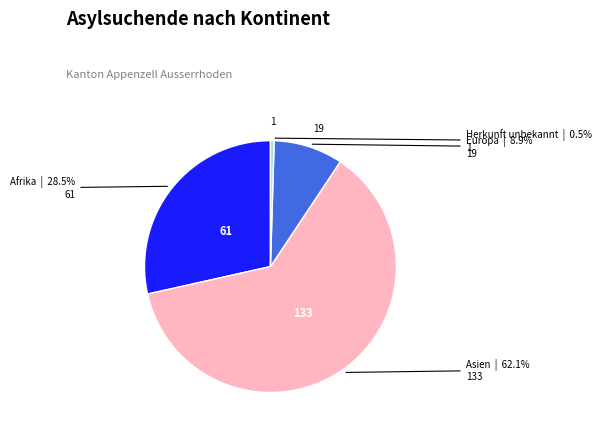

Does any single category account for the majority?

Yes